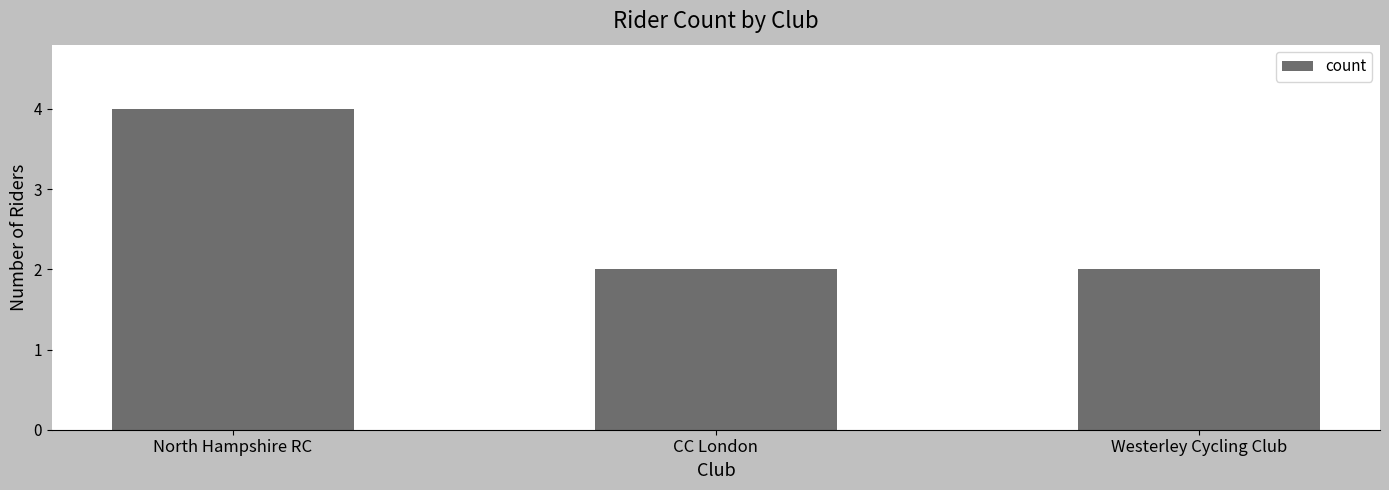

Are the bars horizontal?

No